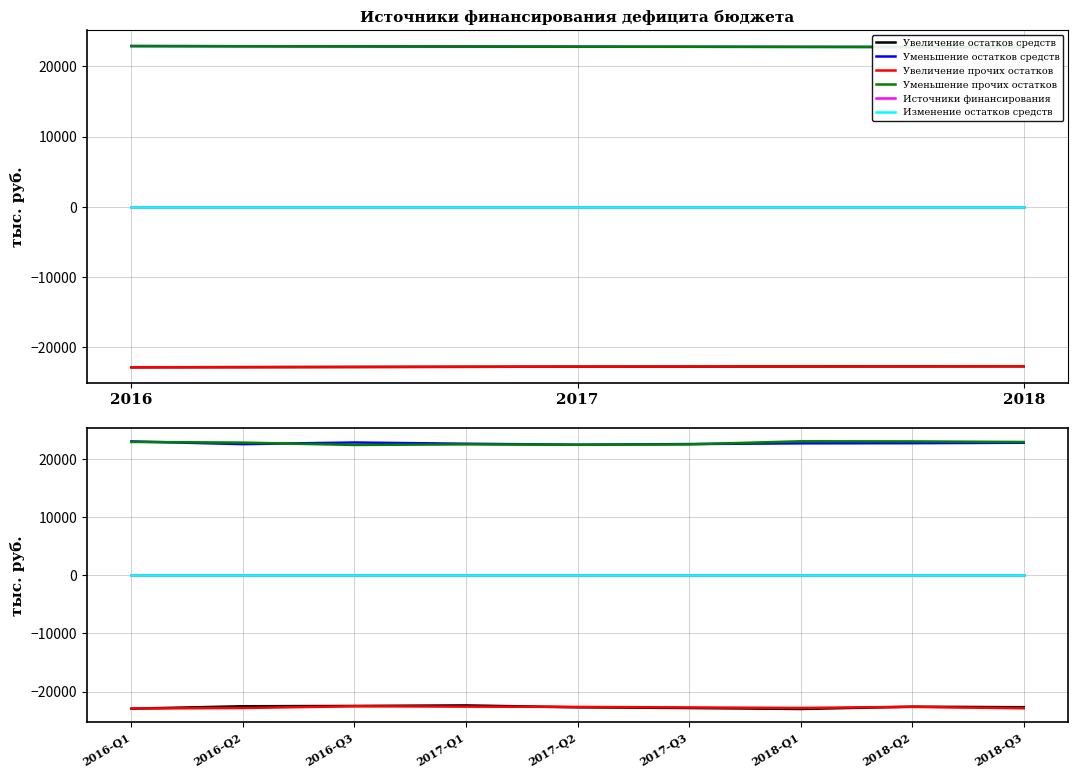

The Уменьшение остатков средств series shows 22584.2 at 2017-Q1. True or false?

True